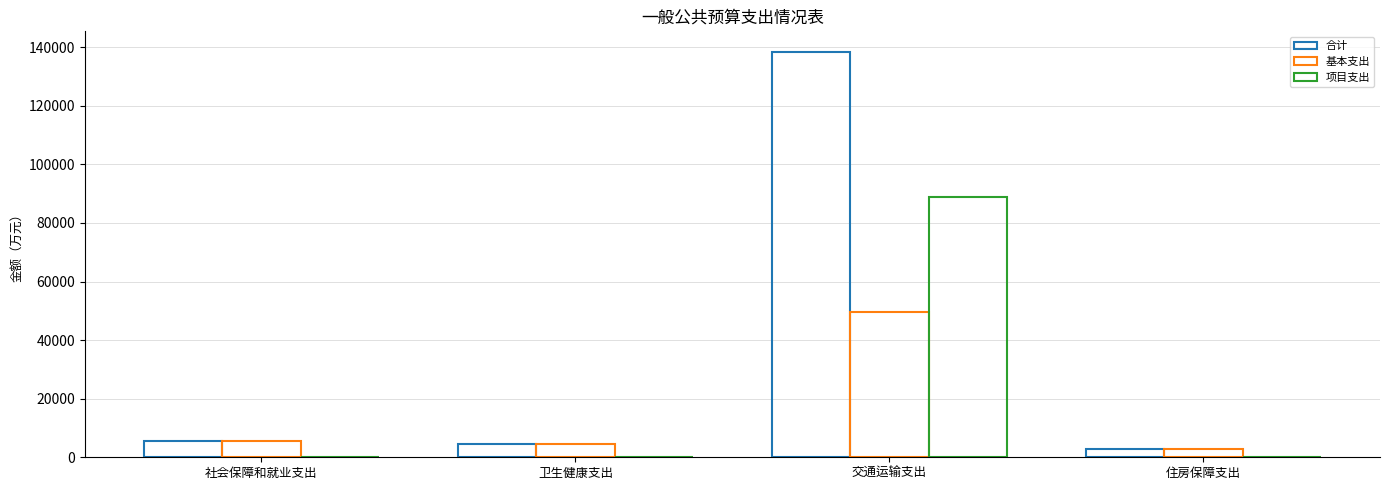

How many values in the 合计 series exceed 5716?

2